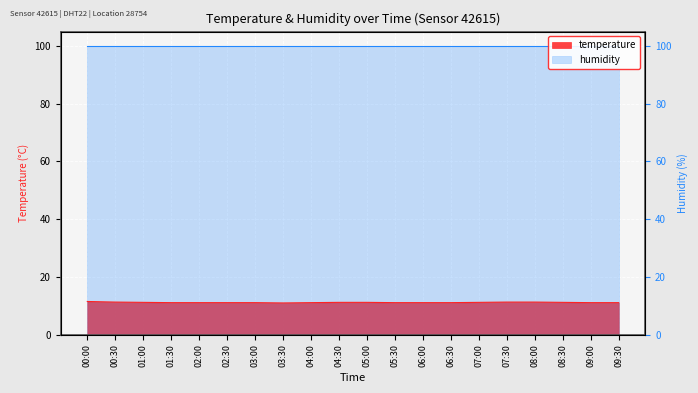

The chart shows a value of 11.1 at 09:30. True or false?

True